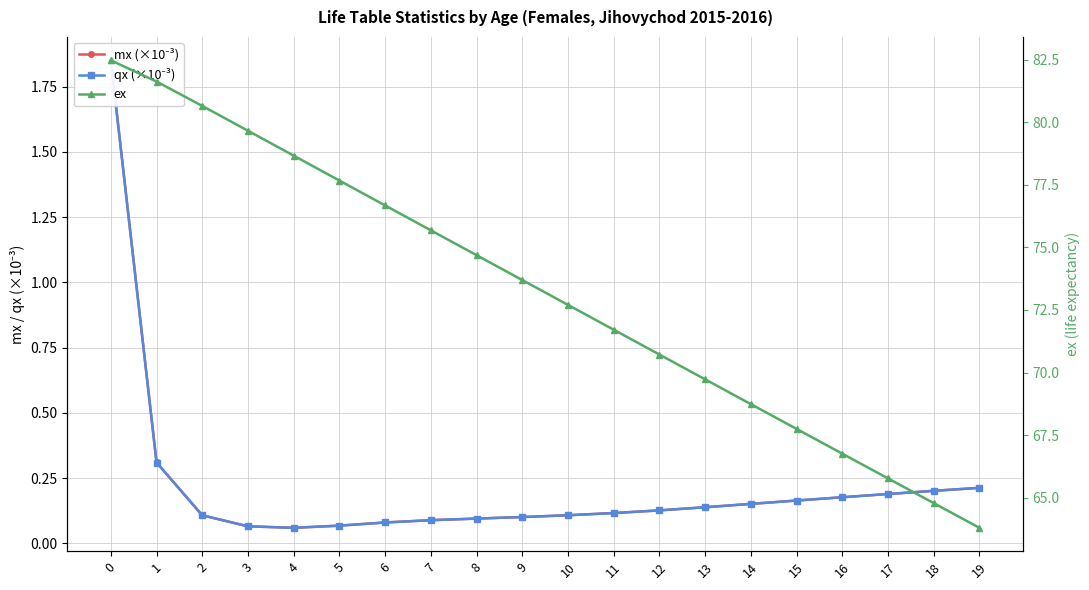

What are all the series names shown in the legend?

mx (×10⁻³), qx (×10⁻³), ex